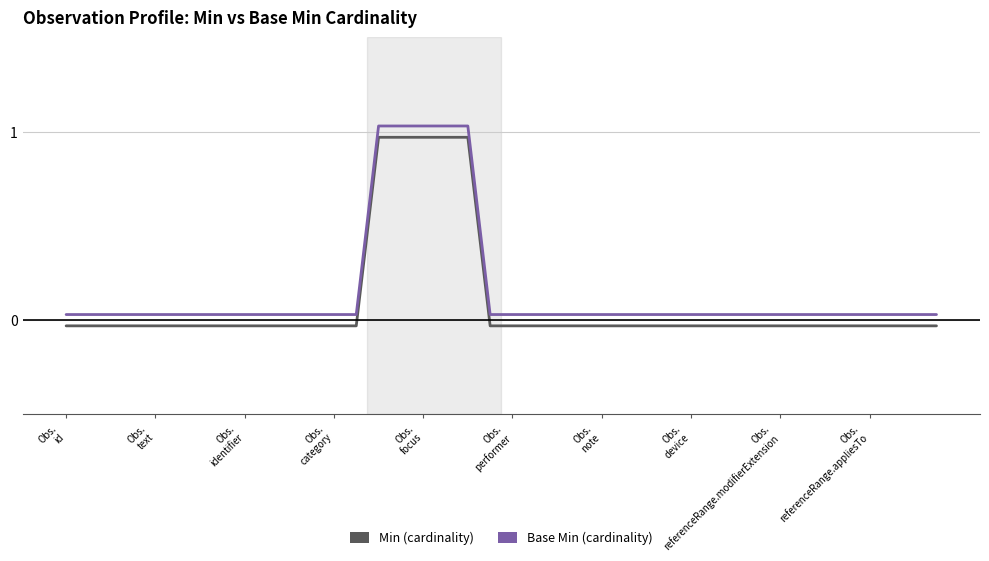

Which series has the largest total across all categories?

Base Min (cardinality)